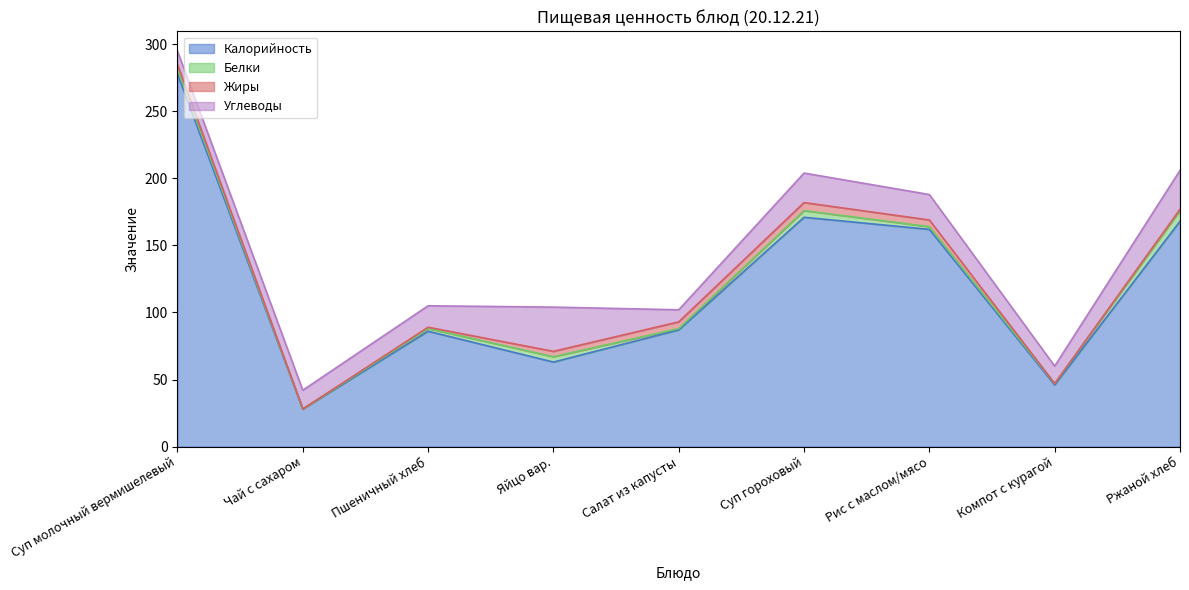

What value does the Белки series have at Ржаной хлеб?

8